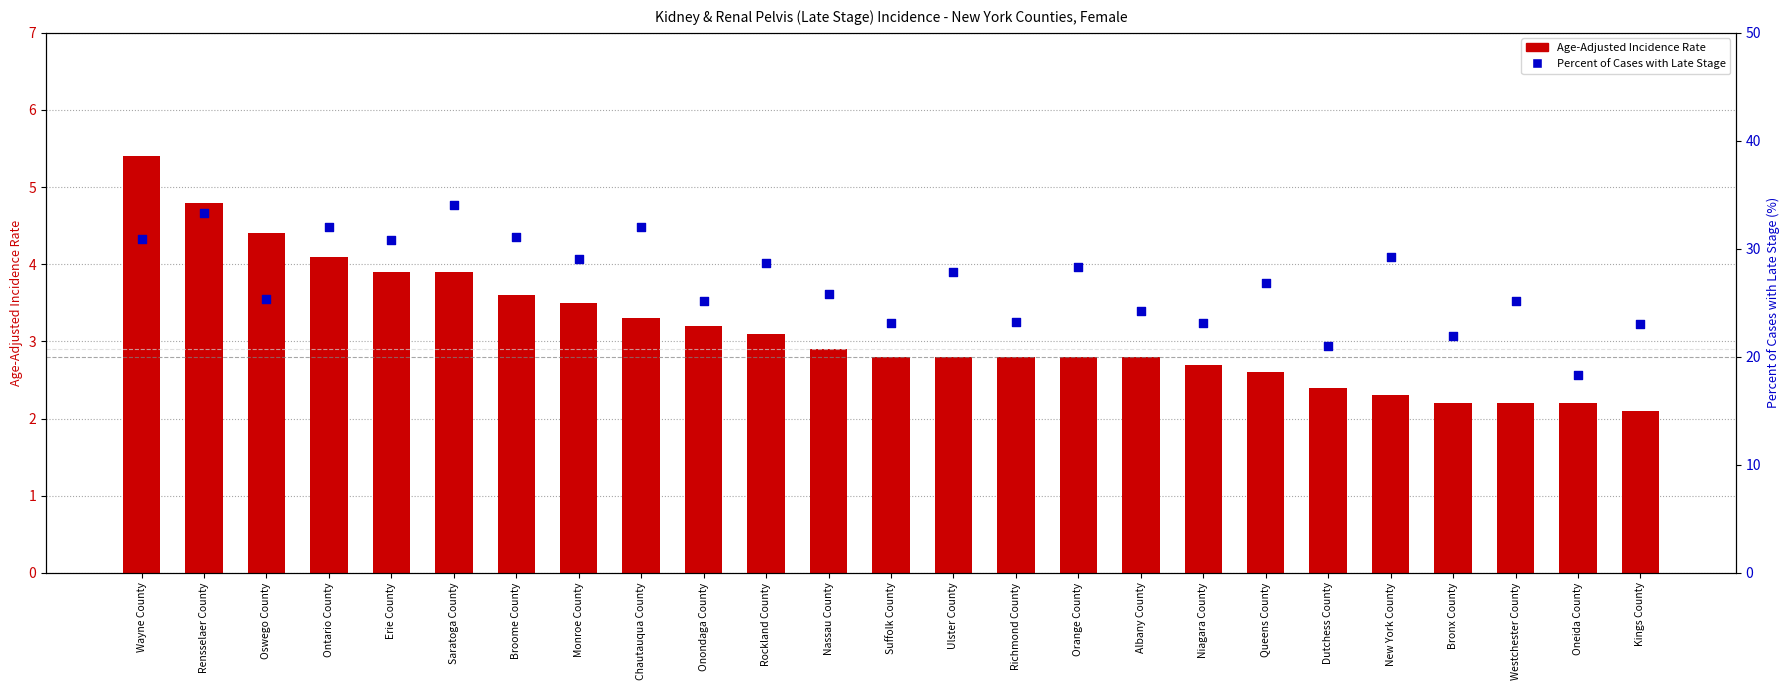

What are all the series names shown in the legend?

Age-Adjusted Incidence Rate, Percent of Cases with Late Stage